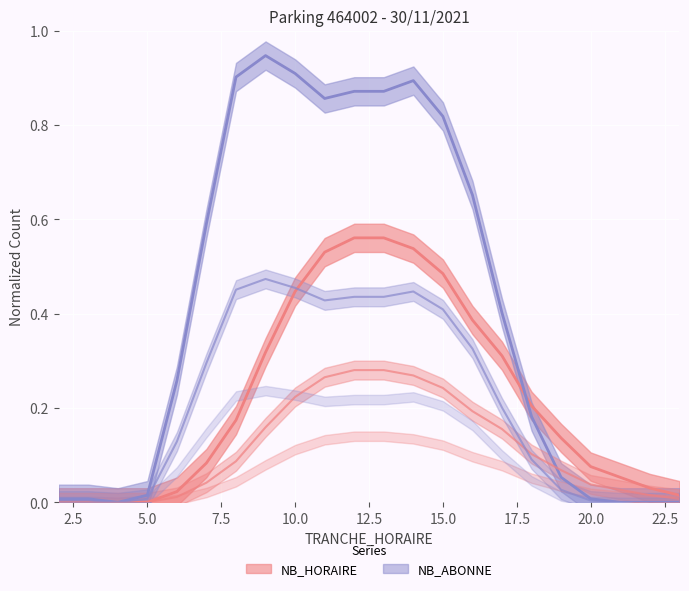

True or false: NB_ABONNE has a value of 0.9 at 8.

True